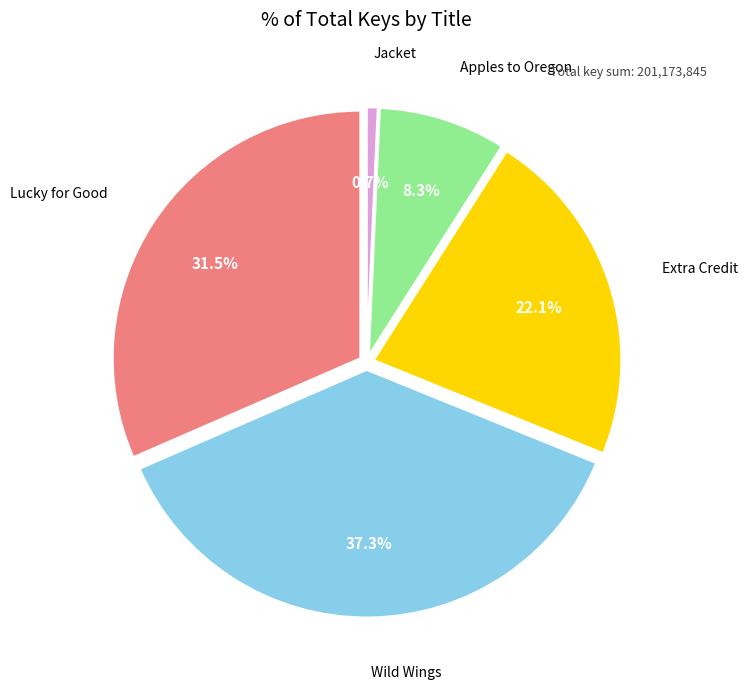

What is the largest slice in the pie chart?

Wild Wings